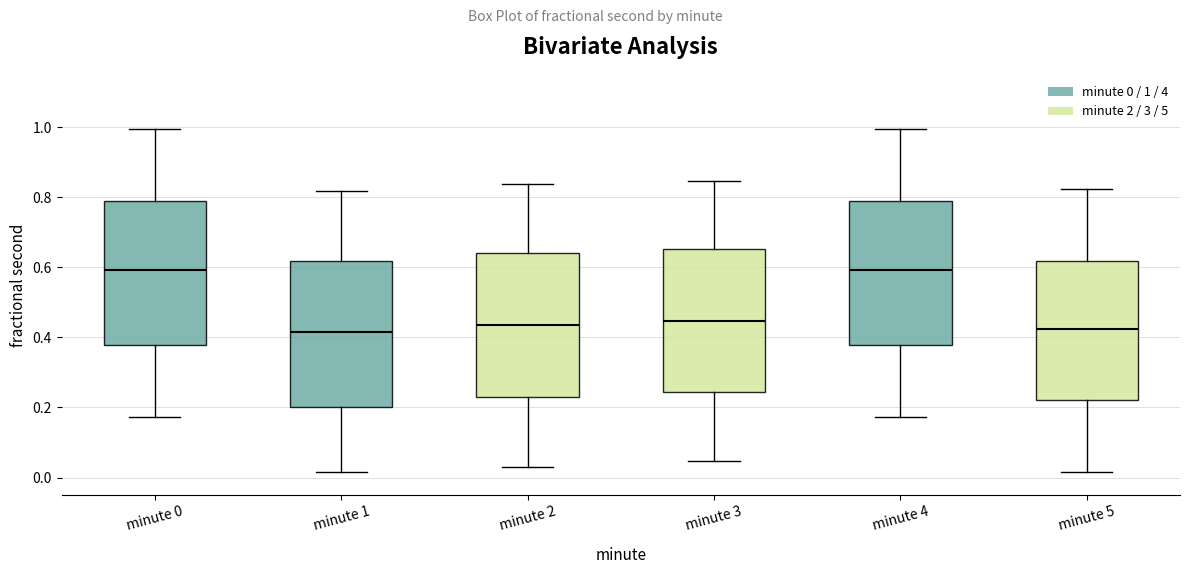

Reading left to right, read every box against the y-axis: the position of its median line, the range the box covers, and the ends of its whiskers. The values are not printed on the chart, so give them approximately, as read against the axis.

minute 0: median 0.60, box 0.38 to 0.78, whiskers 0.18 to 1.00
minute 1: median 0.42, box 0.20 to 0.62, whiskers 0.02 to 0.82
minute 2: median 0.44, box 0.22 to 0.64, whiskers 0.02 to 0.84
minute 3: median 0.44, box 0.24 to 0.66, whiskers 0.04 to 0.84
minute 4: median 0.60, box 0.38 to 0.78, whiskers 0.18 to 1.00
minute 5: median 0.42, box 0.22 to 0.62, whiskers 0.02 to 0.82